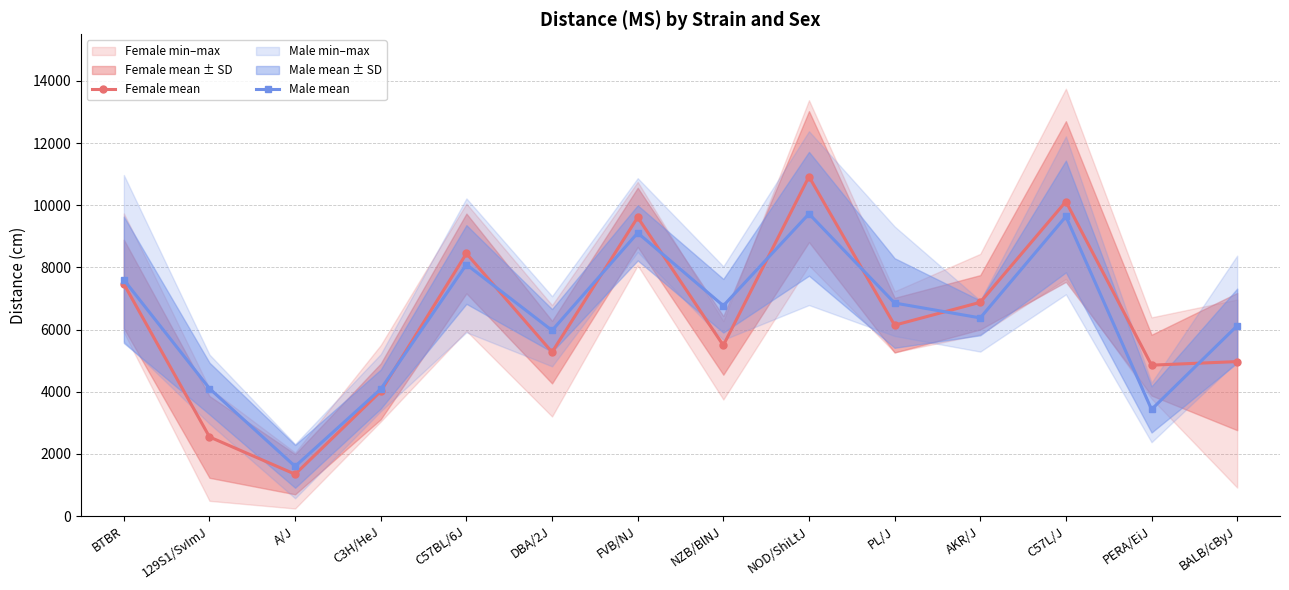

How many data points does each series have?

14